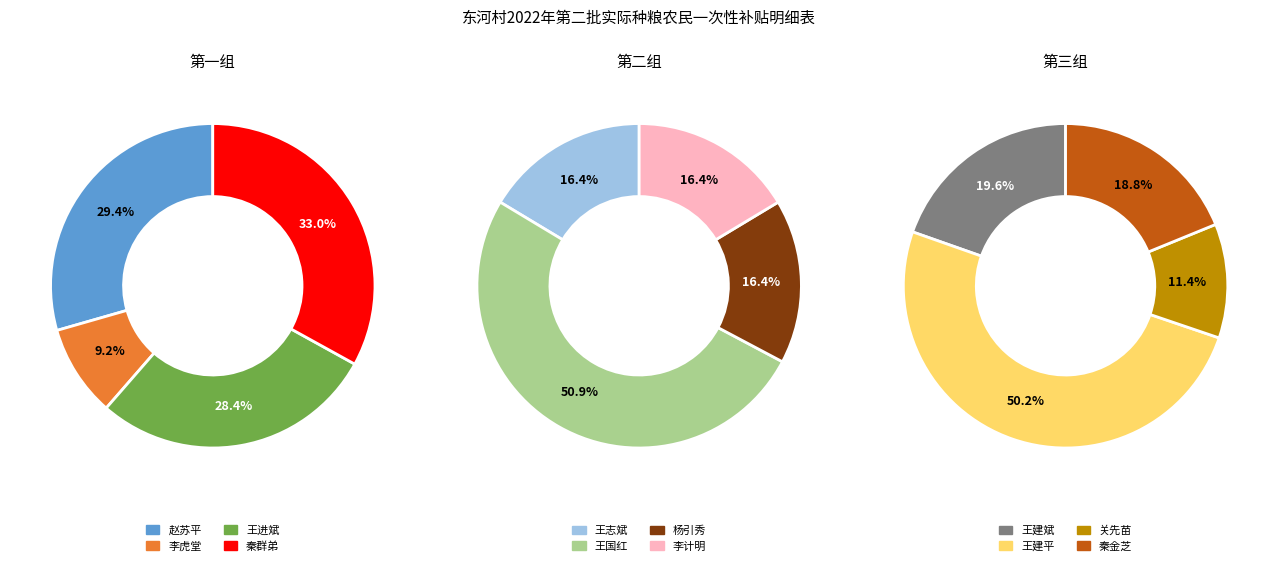

Does 赵苏平 account for over 50% of the chart?

No